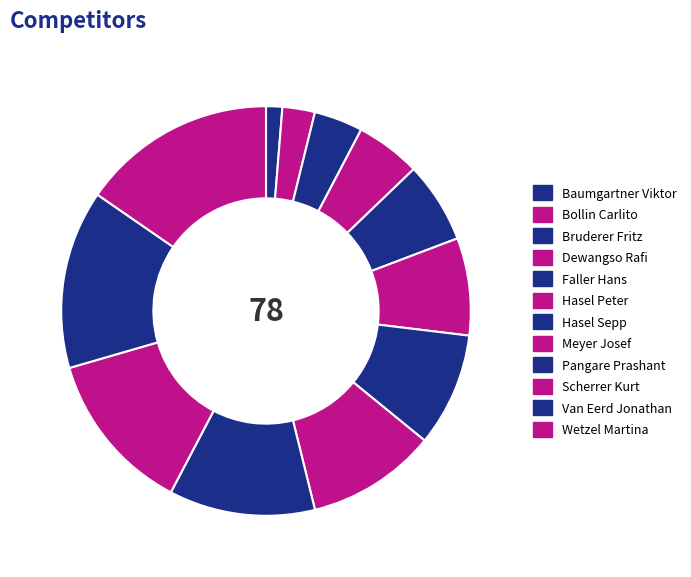

How many slices are in this pie chart?

12